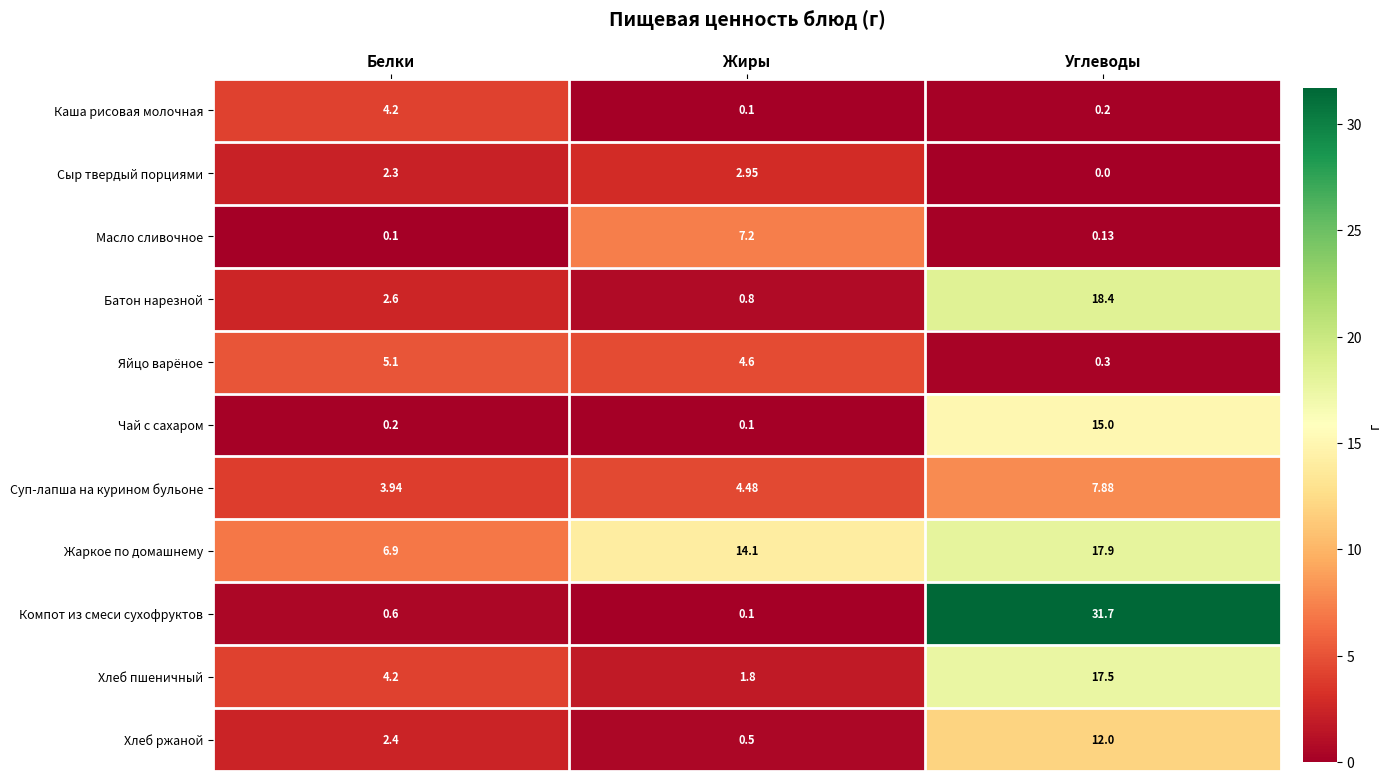

How many categories are shown in the chart?

3